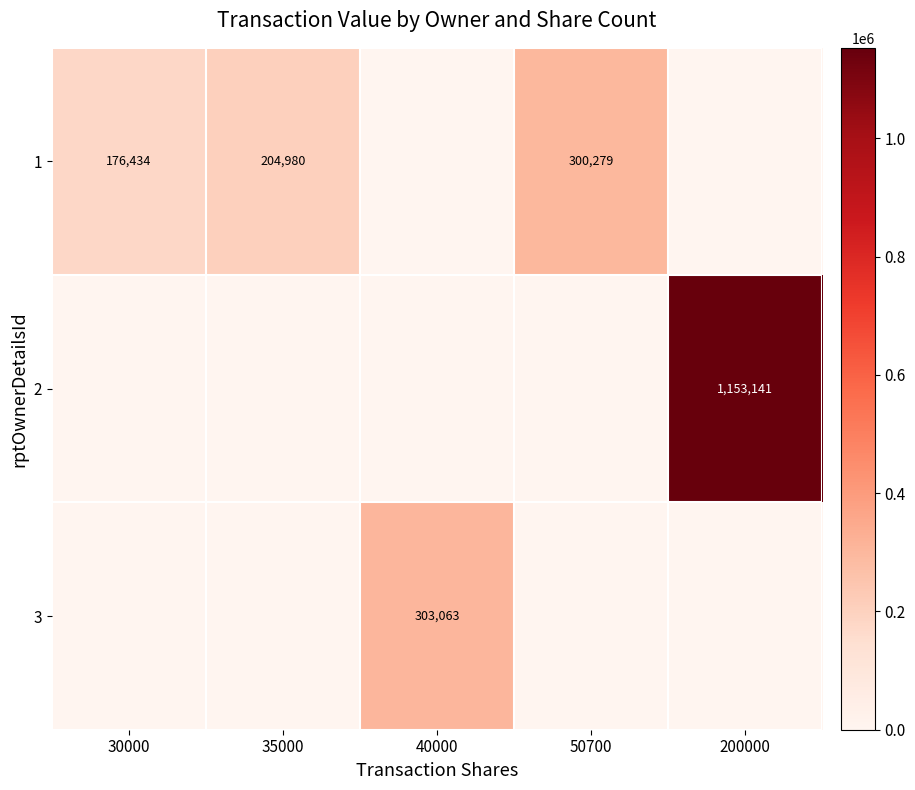

What is the sum of all row_1 values?

1153141